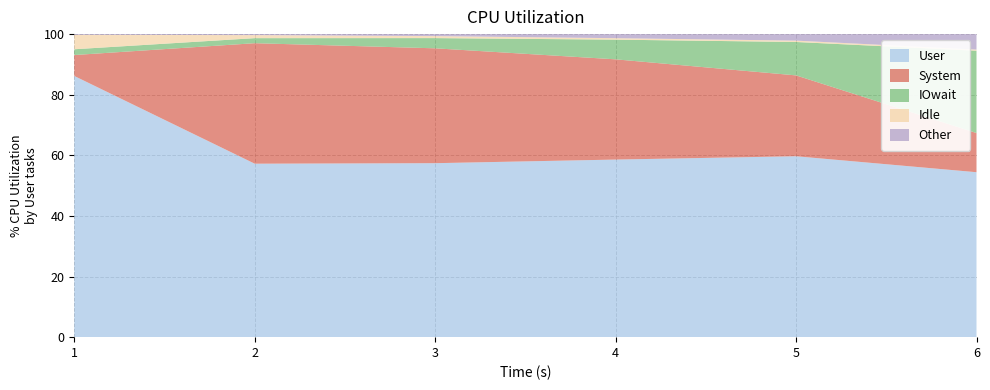

Is it true that User equals 91.9 at 5?

False